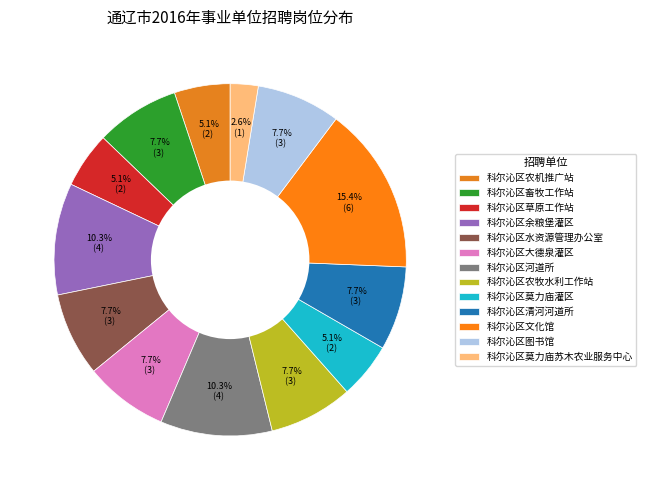

Combined, do 科尔沁区文化馆 and 科尔沁区余粮堡灌区 account for over 50%?

No